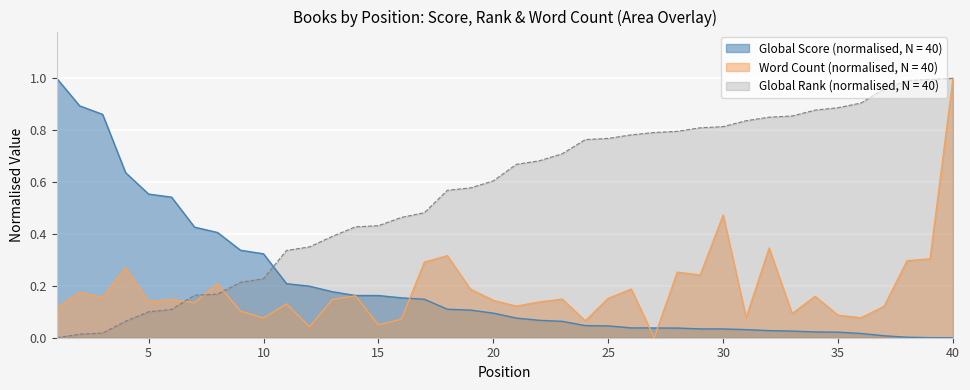

What is the maximum value for Global Score?

1.0